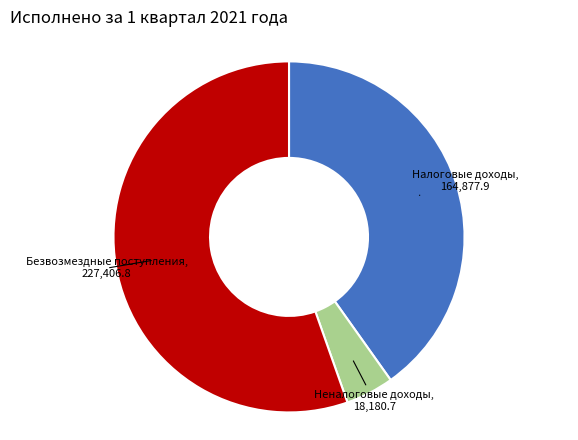

Does any single category account for the majority?

Yes